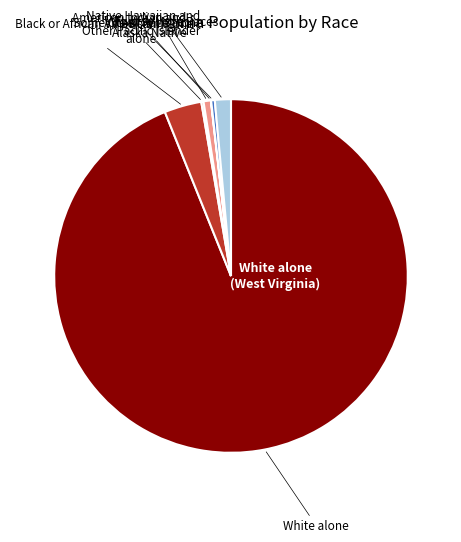

Is there a majority slice in this chart?

Yes